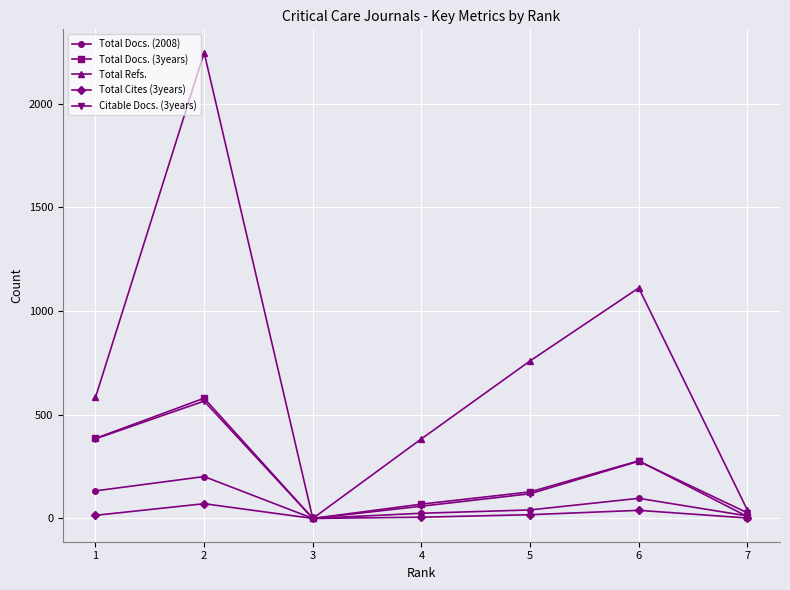

What is the maximum value for Total Docs. (2008)?

202